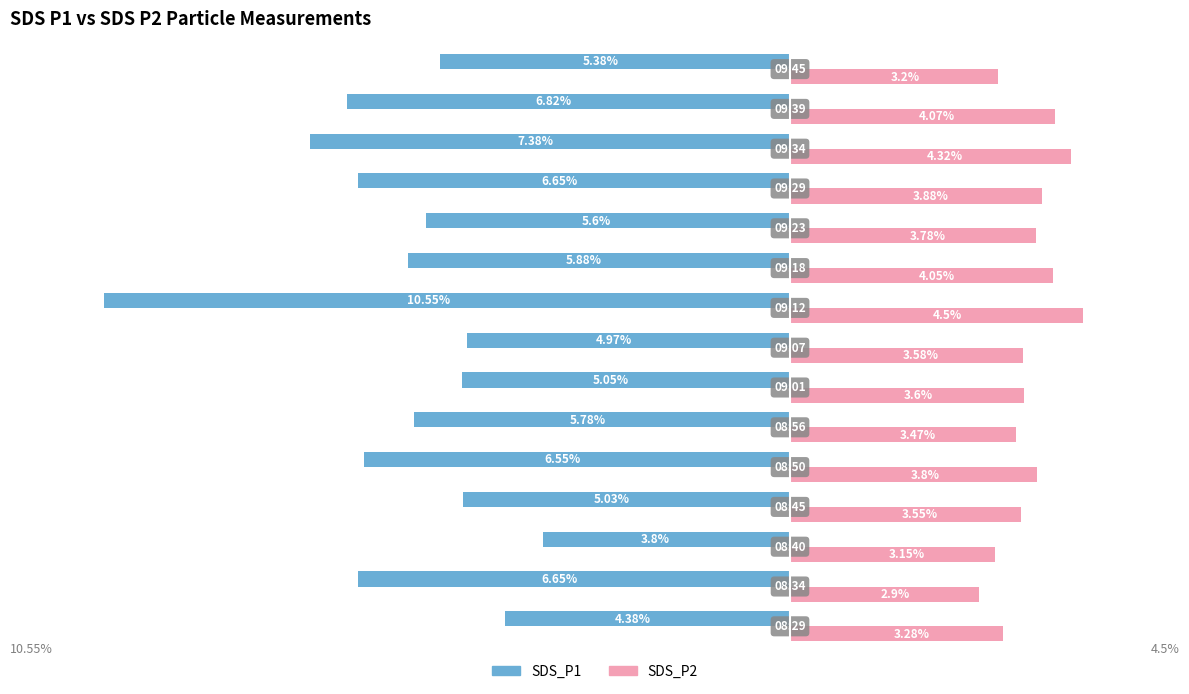

Rank the series by their maximum value, from highest to lowest.

SDS_P2, SDS_P1